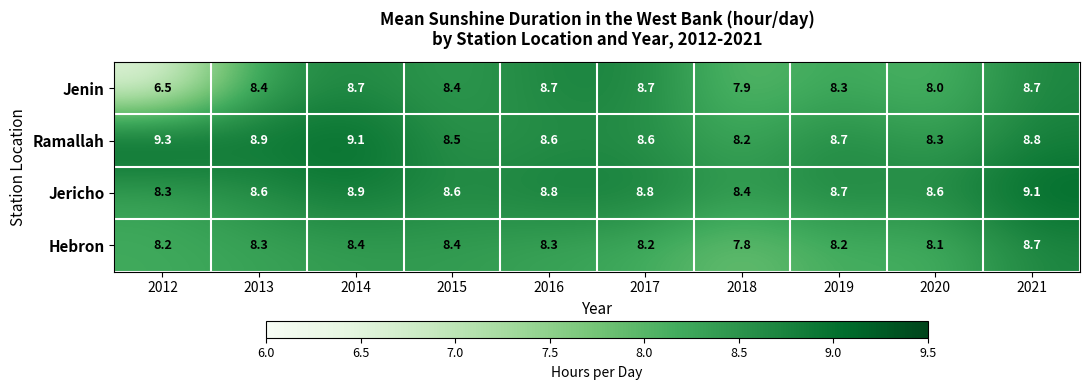

Where does the Jenin series first go above 8?

2013